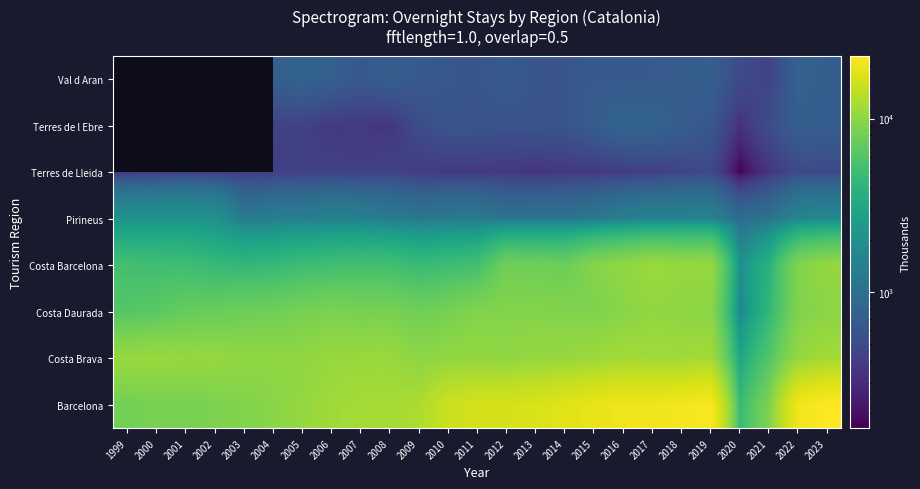

What is the maximum value for Costa Daurada?

10308.1